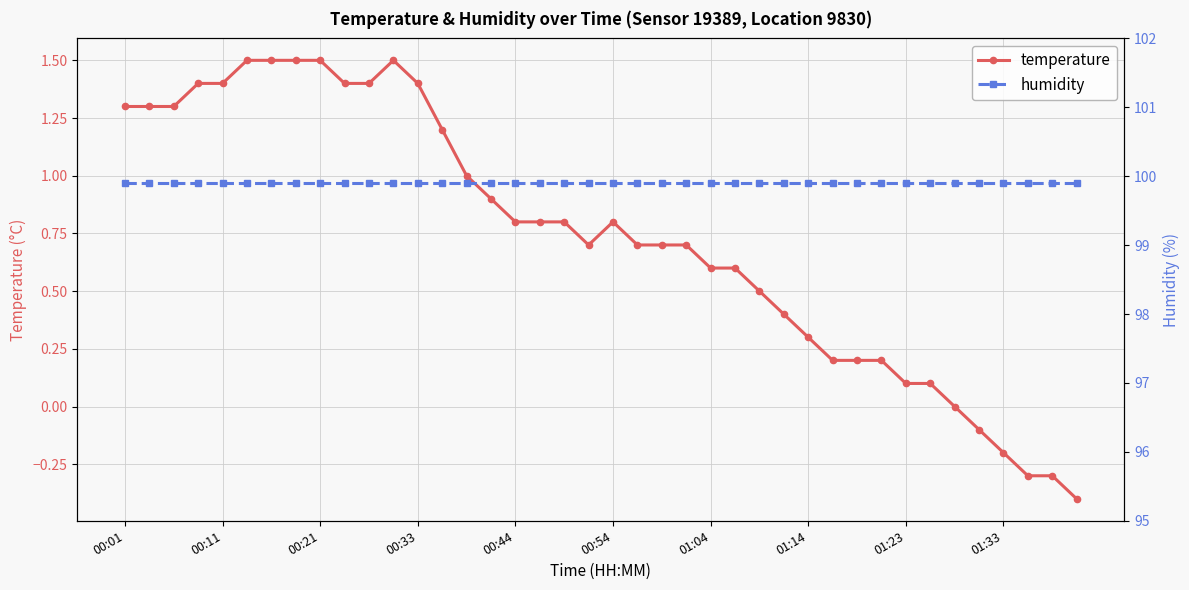

True or false: temperature and humidity cross at least once.

False